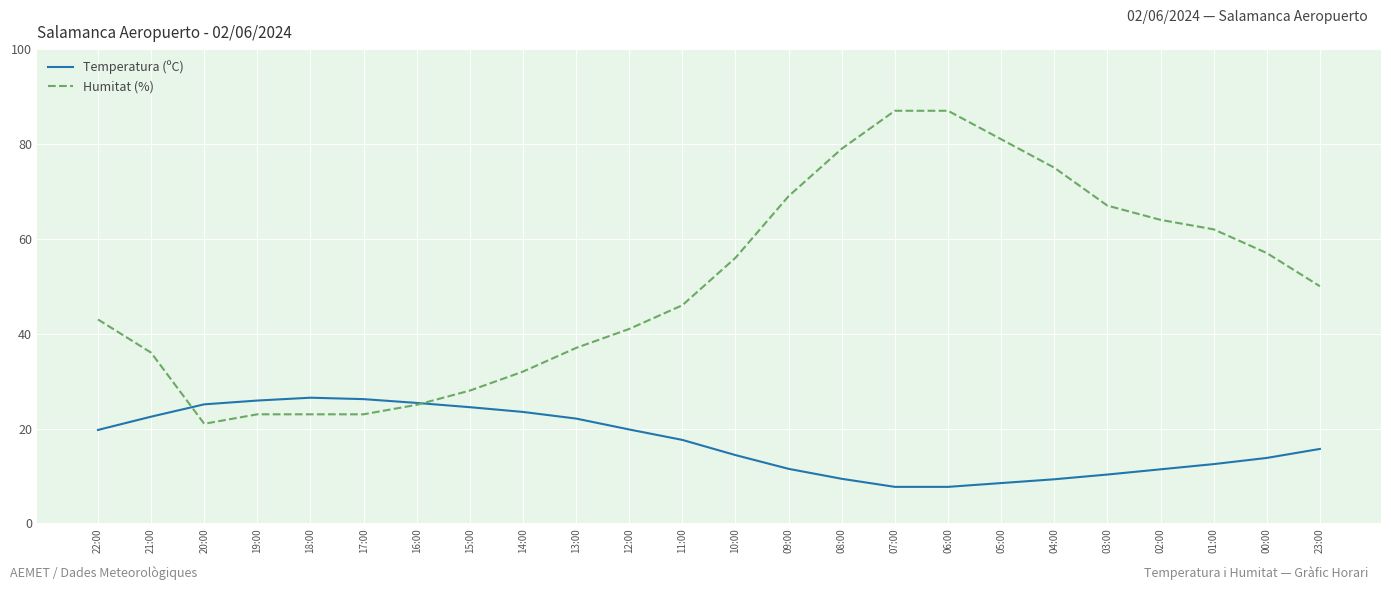

What is the difference between the maximum and second lowest values in the Temperatura (ºC) series?

18.8